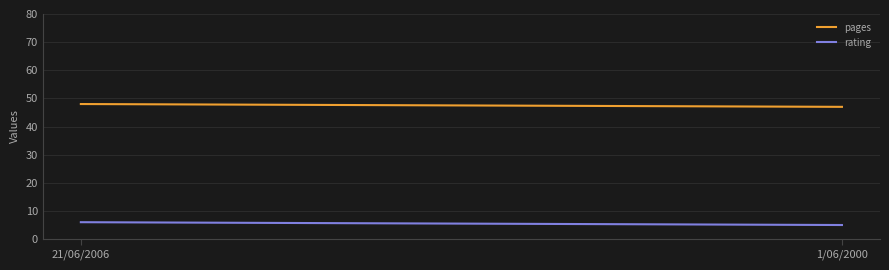

Where is pages nearest to the value 47?

1/06/2000